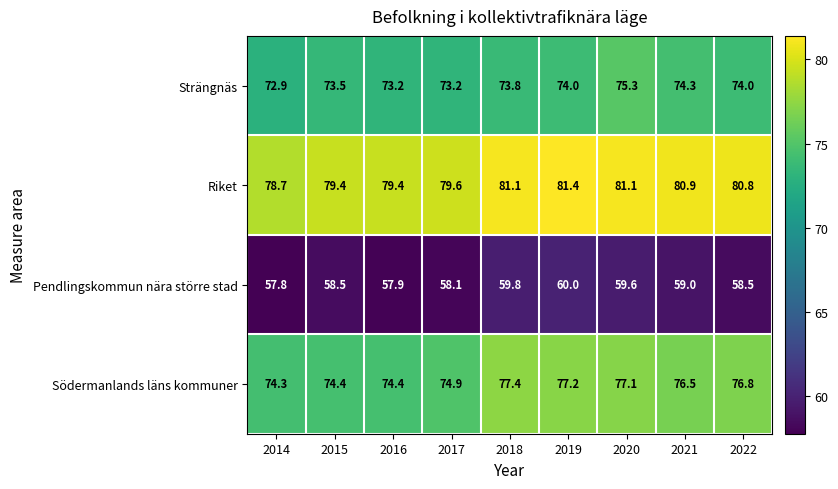

Rank the series by their maximum value, from lowest to highest.

Pendlingskommun nära större stad, Strängnäs, Södermanlands läns kommuner, Riket